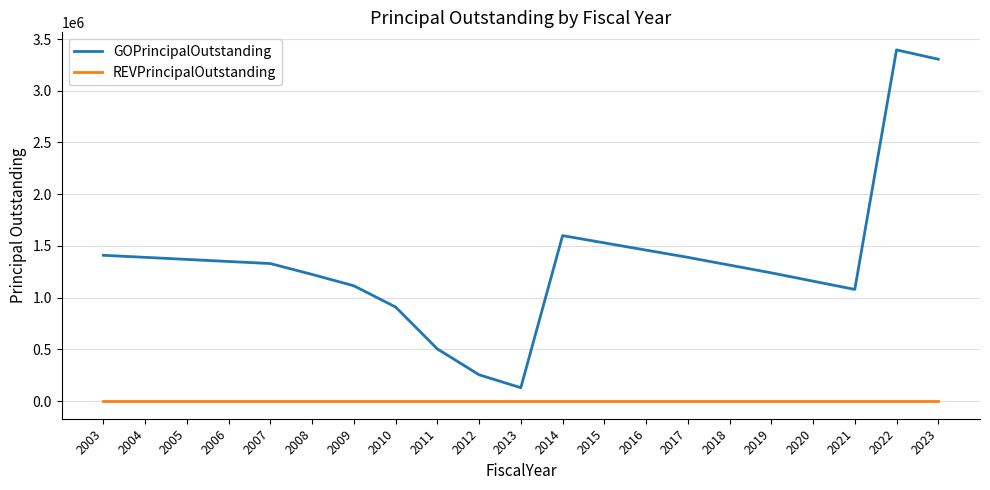

Does the chart have visible grid lines?

Yes